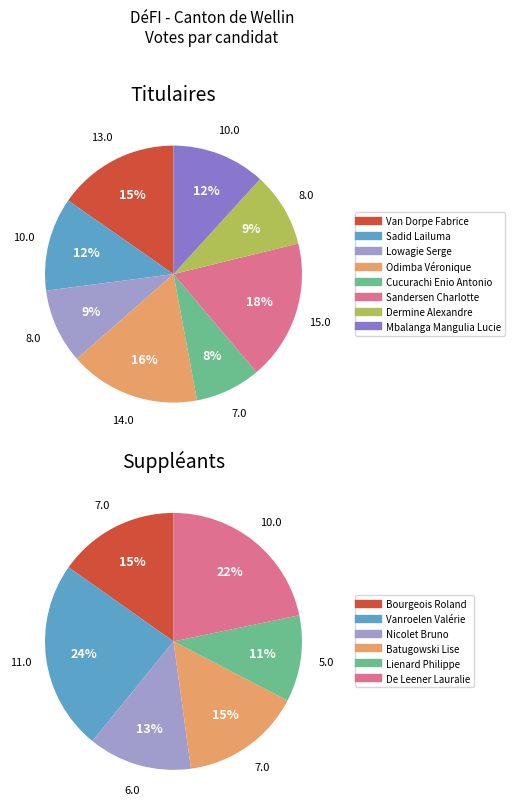

Does 5 account for over 50% of the chart?

No